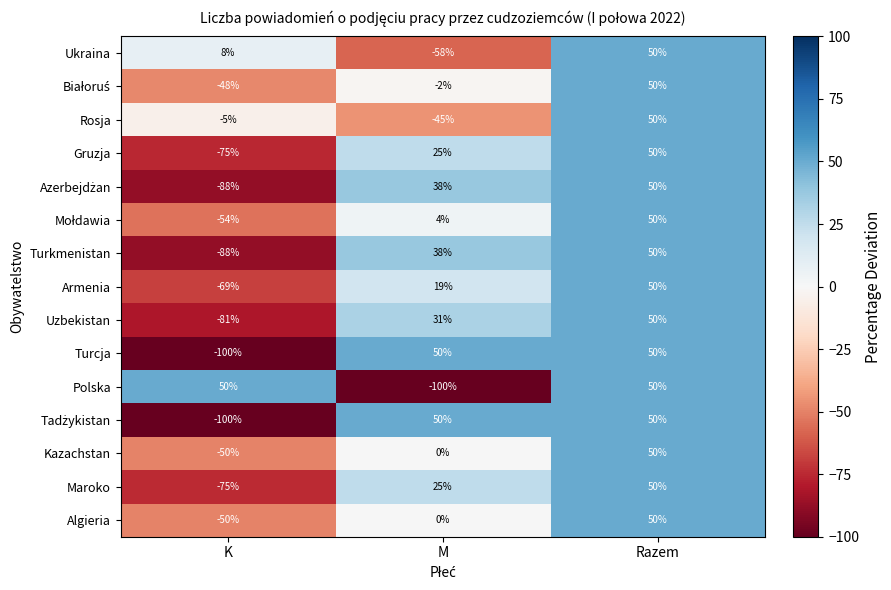

What is the difference between the highest and lowest values at M?

150